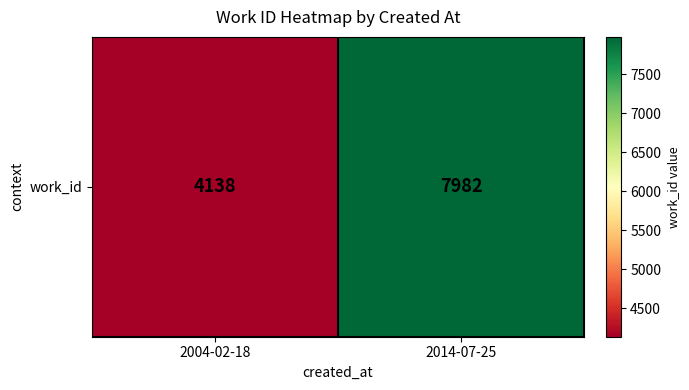

What is the difference between the maximum and minimum values?

3844